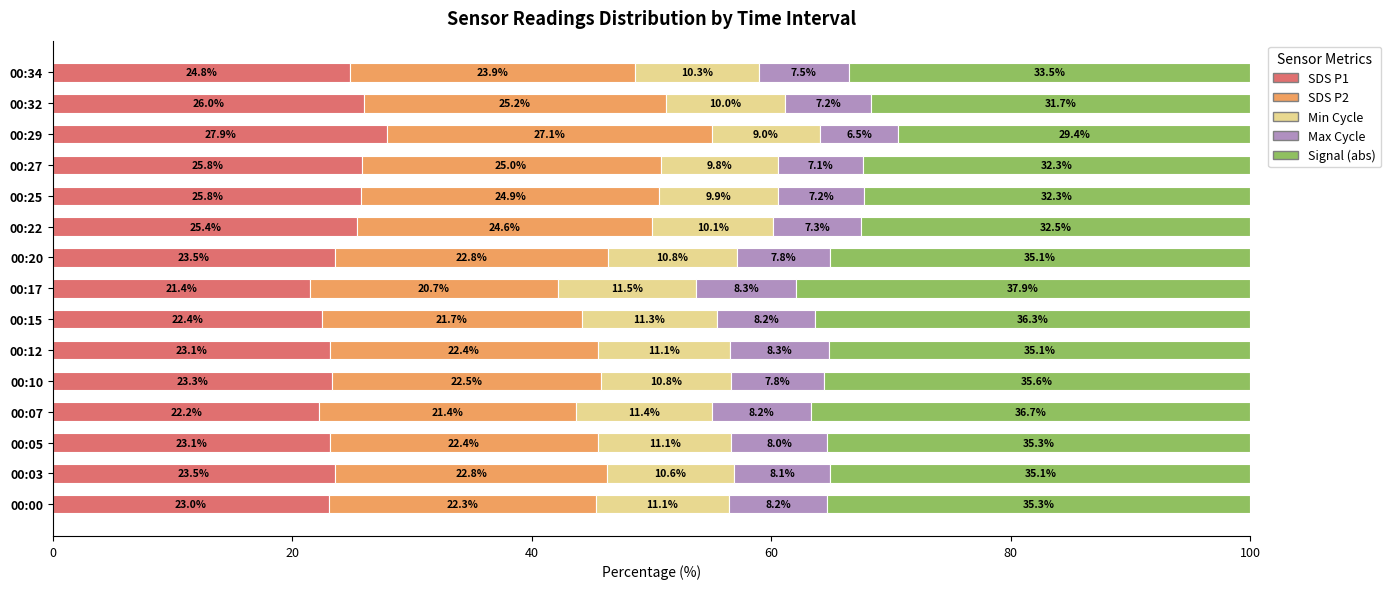

What is the total value across all series at 00:10?

100.0